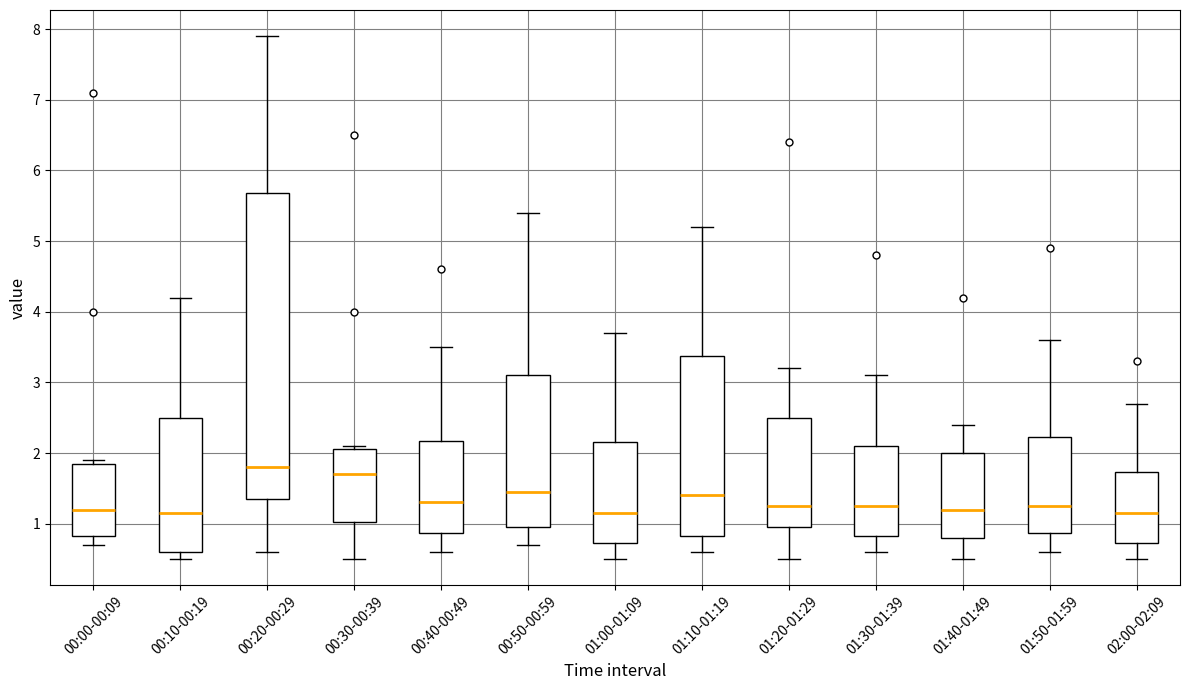

Reading left to right, transcribe this box plot: for each box, give where its median line is, the range the box spans, and where its two whiskers end, as read against the y-axis. The values are not printed on the chart, so give them approximately, as read against the axis.

00:00-00:09: median 1.2, box 0.8 to 1.9, whiskers 0.7 to 1.9 (just above the box's upper edge)
00:10-00:19: median 1.2, box 0.6 to 2.5, whiskers 0.5 to 4.2
00:20-00:29: median 1.8, box 1.4 to 5.7, whiskers 0.6 to 7.9
00:30-00:39: median 1.7, box 1.0 to 2.1, whiskers 0.5 to 2.1 (just above the box's upper edge)
00:40-00:49: median 1.3, box 0.9 to 2.2, whiskers 0.6 to 3.5
00:50-00:59: median 1.5, box 1.0 to 3.1, whiskers 0.7 to 5.4
01:00-01:09: median 1.2, box 0.7 to 2.2, whiskers 0.5 to 3.7
01:10-01:19: median 1.4, box 0.8 to 3.4, whiskers 0.6 to 5.2
01:20-01:29: median 1.3, box 1.0 to 2.5, whiskers 0.5 to 3.2
01:30-01:39: median 1.3, box 0.8 to 2.1, whiskers 0.6 to 3.1
01:40-01:49: median 1.2, box 0.8 to 2.0, whiskers 0.5 to 2.4
01:50-01:59: median 1.3, box 0.9 to 2.2, whiskers 0.6 to 3.6
02:00-02:09: median 1.2, box 0.7 to 1.7, whiskers 0.5 to 2.7